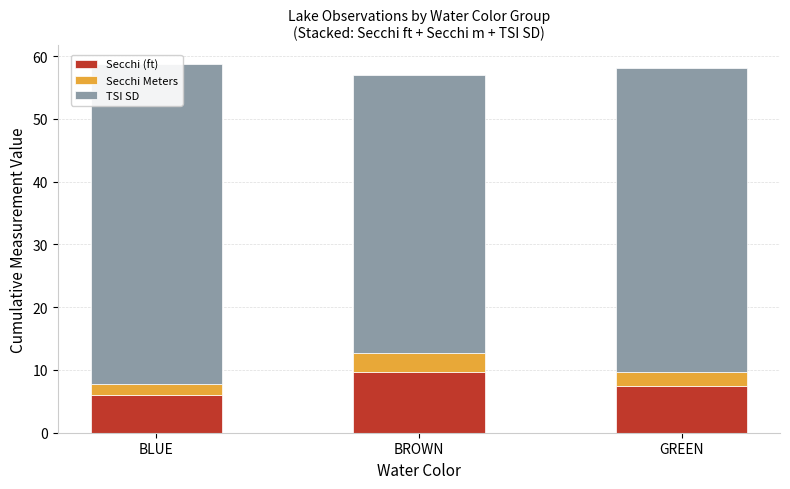

How many distinct data groups are displayed?

3